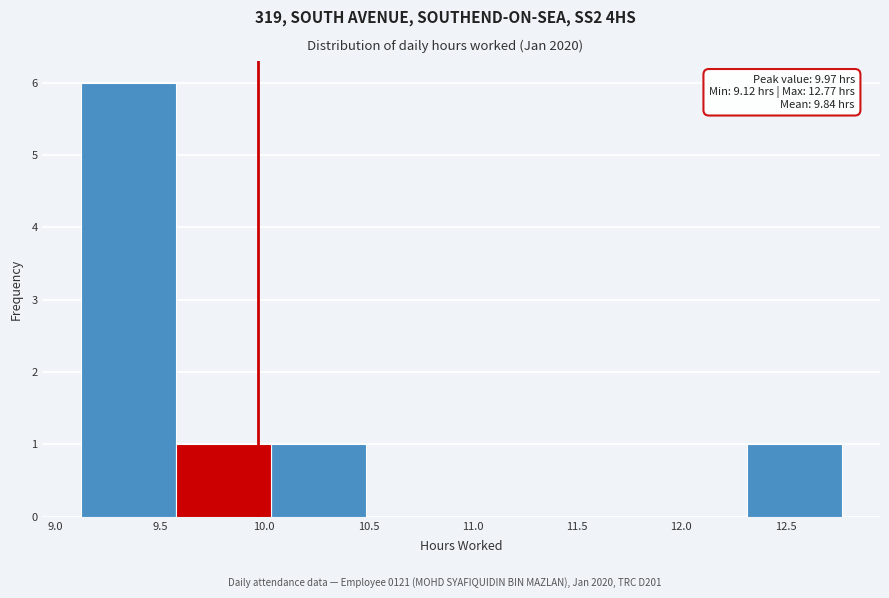

Which range on the x-axis has the tallest bar?

9.10 to 9.60